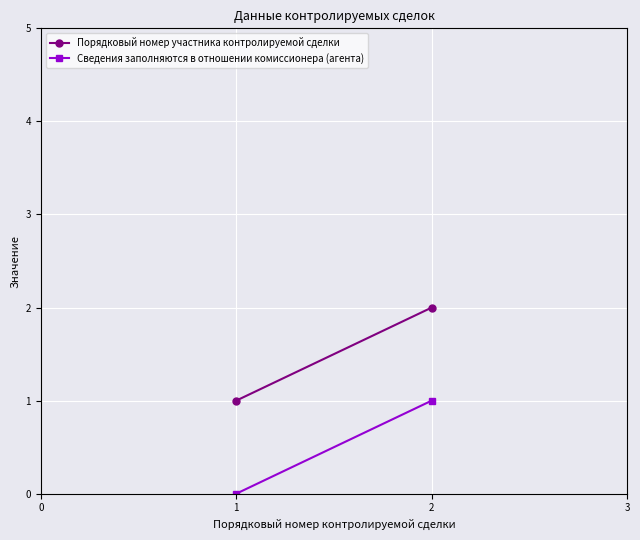

Which series has the largest total across all categories?

Порядковый номер участника контролируемой сделки